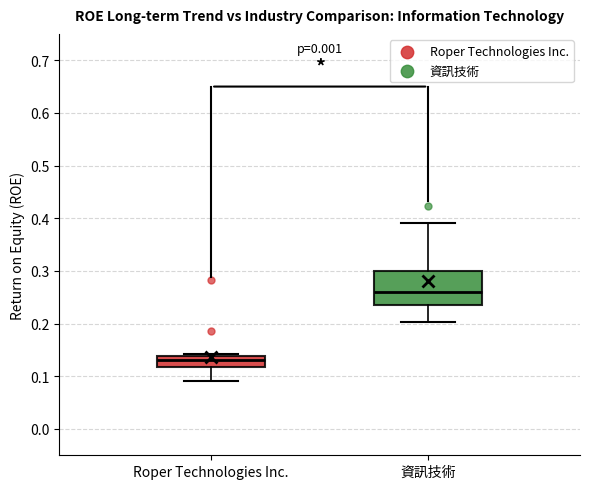

Which box's median line is the highest?

資訊技術